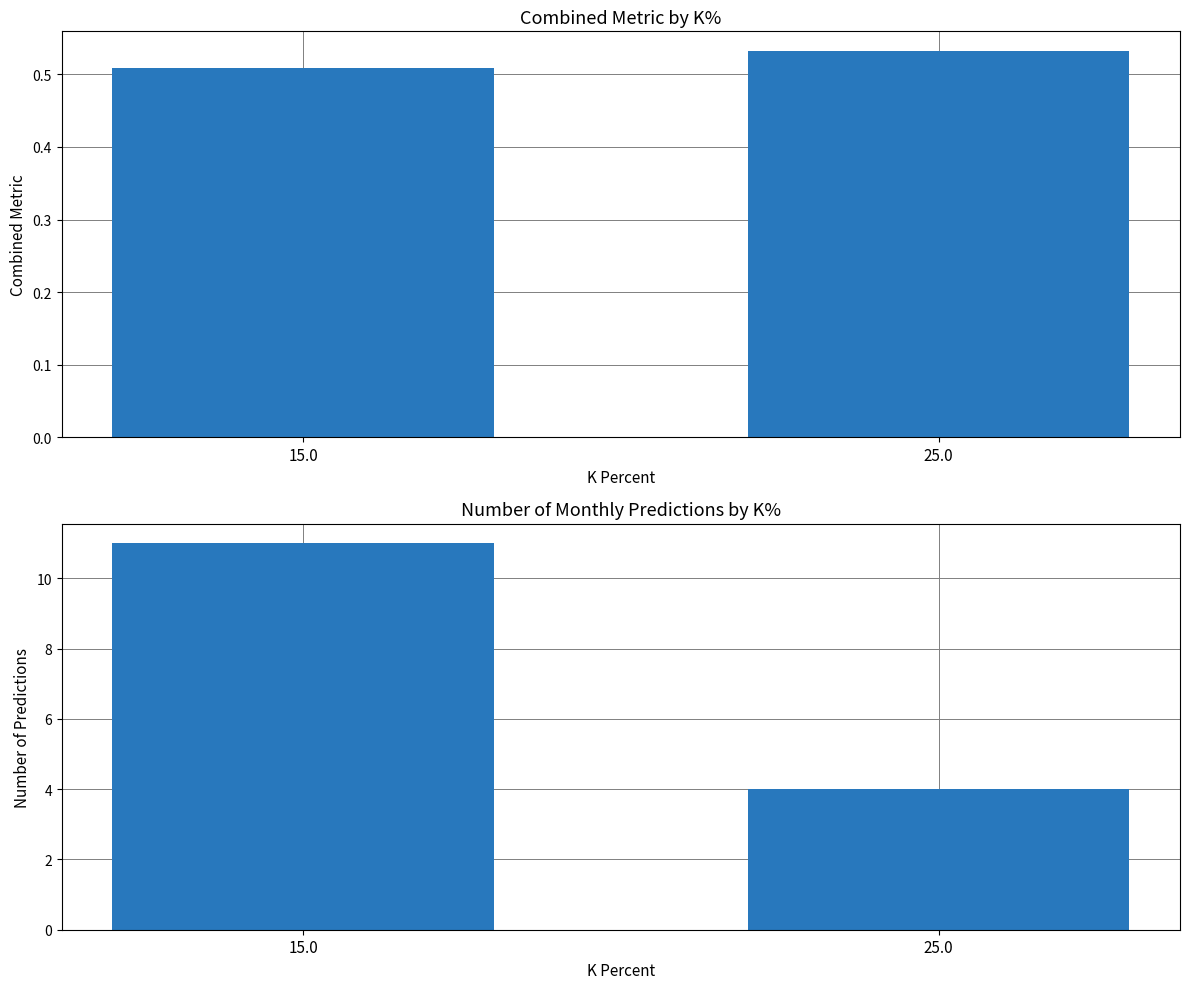

What is the maximum value for Combined Metric?

0.5